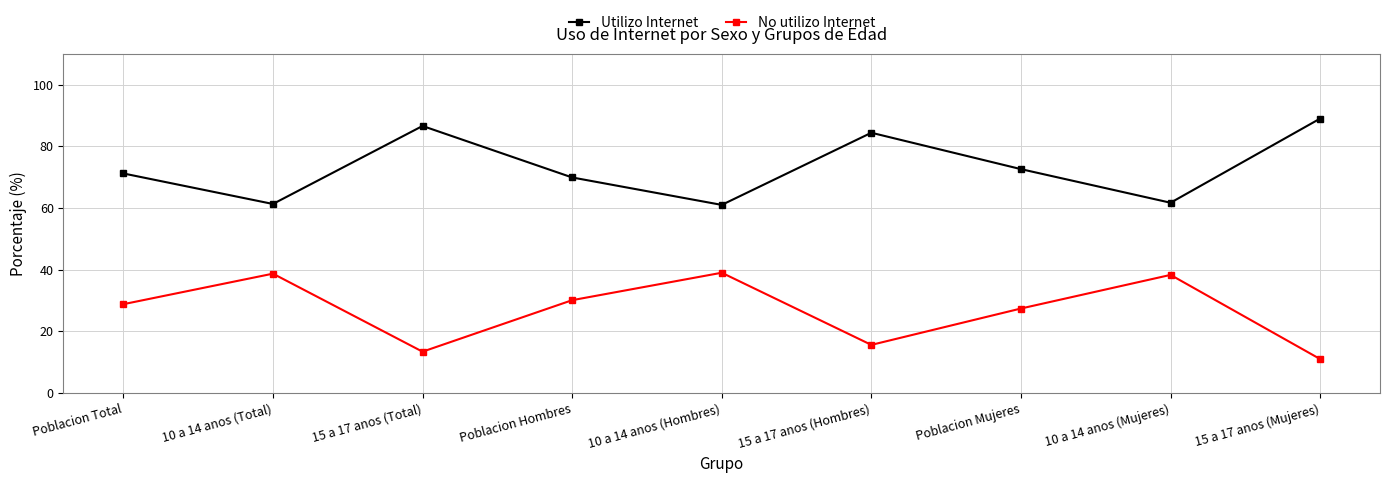

True or false: Utilizo Internet has more than 1 interior local peaks.

True